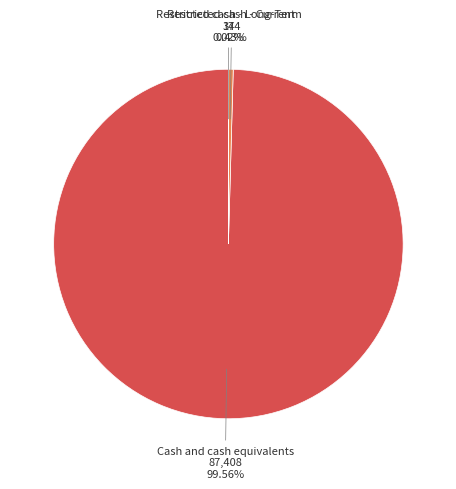

Which slice is the largest?

Cash and cash equivalents